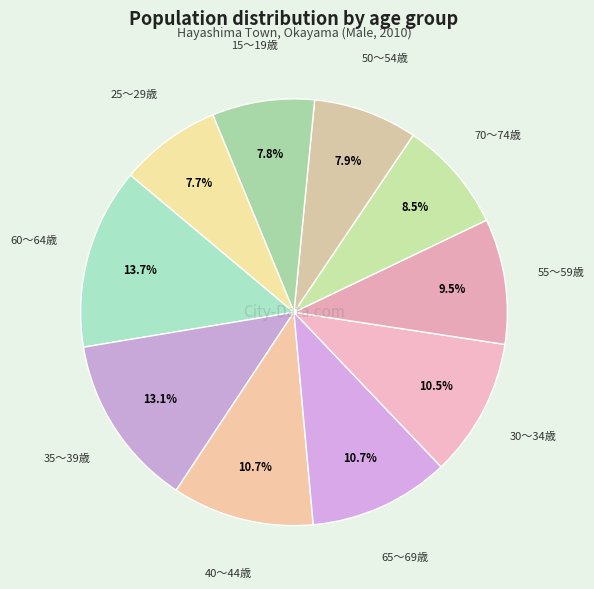

What percentage is the 15～19歳 slice, to the nearest percent?

8%